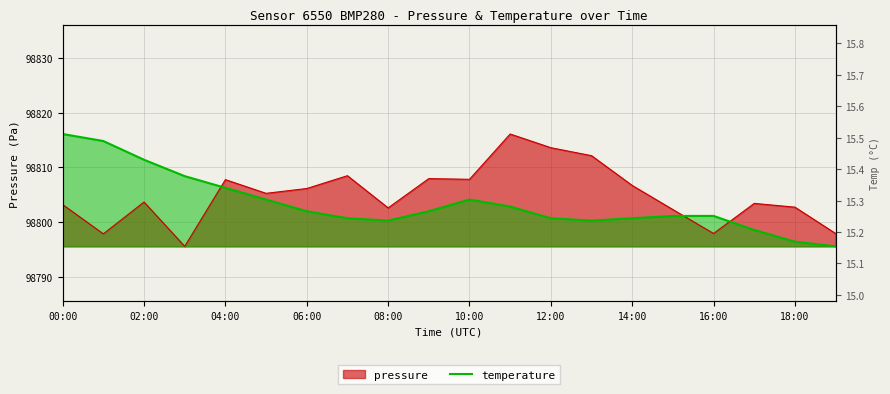

At 19:00, list the series in order from smallest to largest.

temperature, pressure